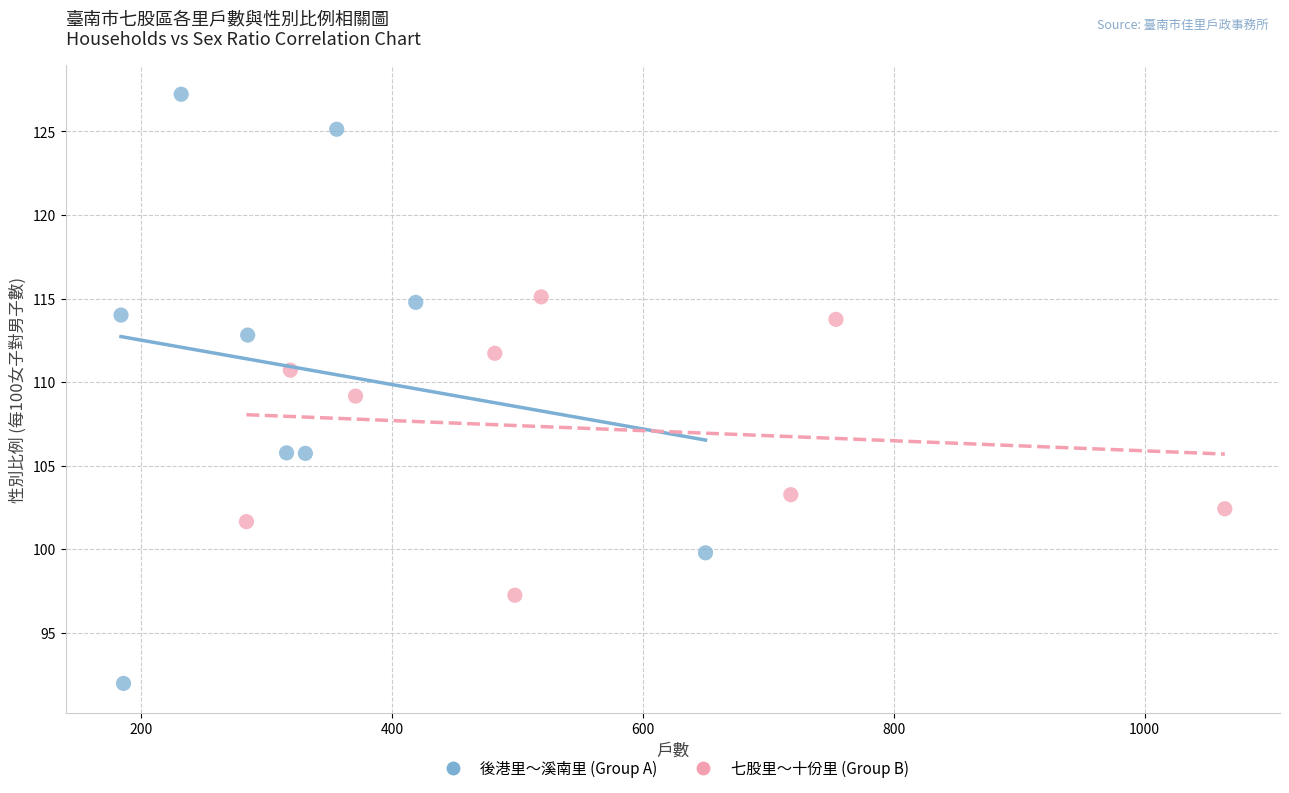

Which series reaches the minimum Y coordinate?

後港里～溪南里 (Group A)